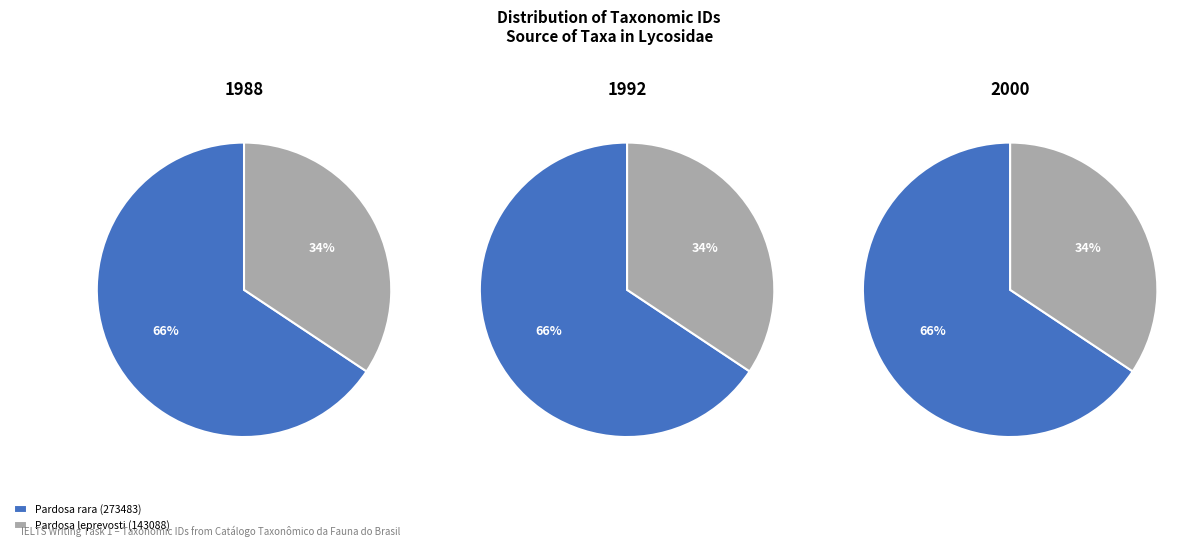

How many segments does this pie chart have?

2